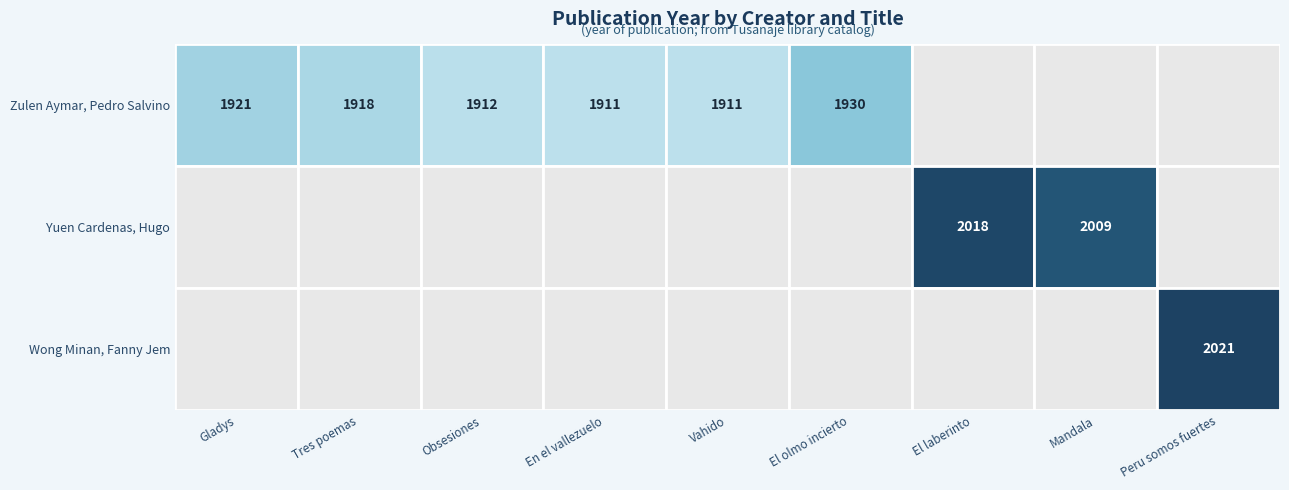

Rank the series at 7 from highest to lowest value.

Yuen Cardenas, Hugo, Zulen Aymar, Pedro Salvino, Wong Minan, Fanny Jem